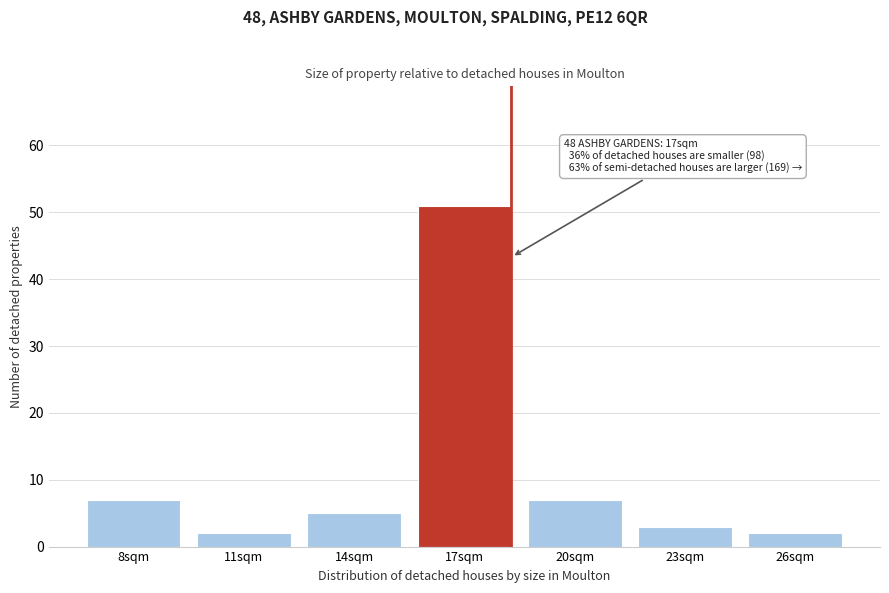

Reading left to right, extract all data points from this chart.

8sqm=7	11sqm=2	14sqm=5	17sqm=51	20sqm=7	23sqm=3	26sqm=2